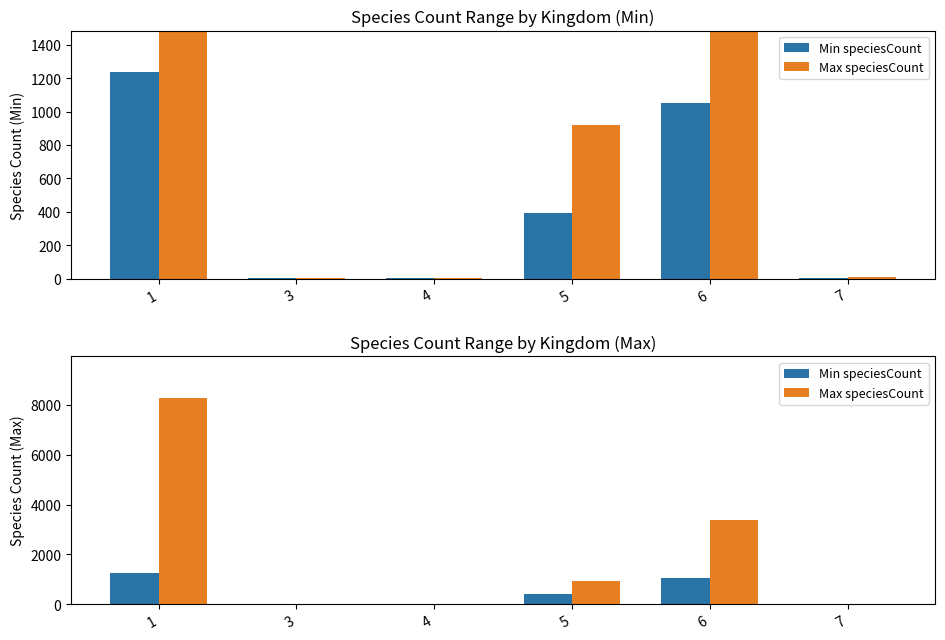

How many data points in Max speciesCount are less than 922?

3